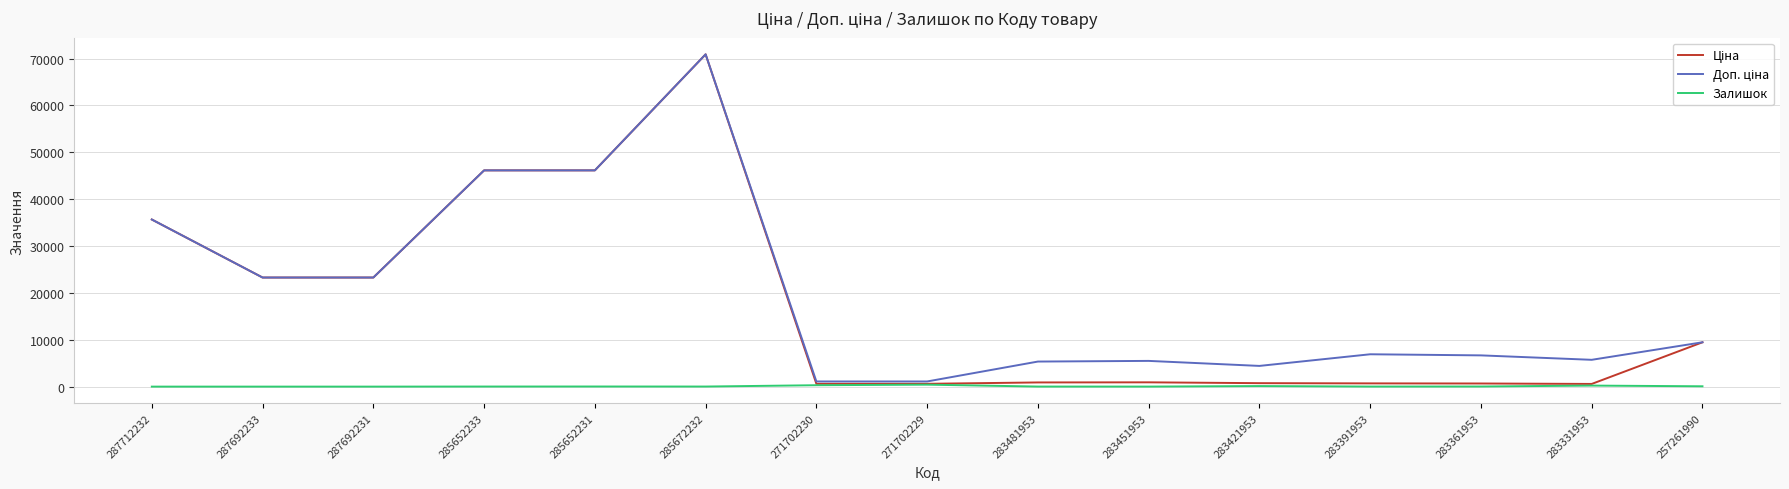

At which category is the sum across all series the highest?

285672232